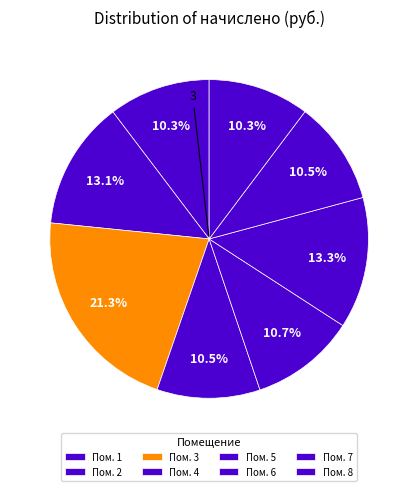

How many segments does this pie chart have?

8